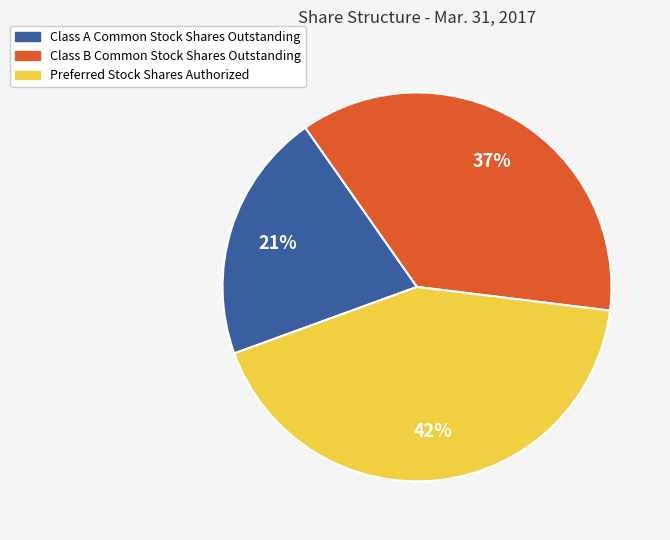

Does any single category account for the majority?

No